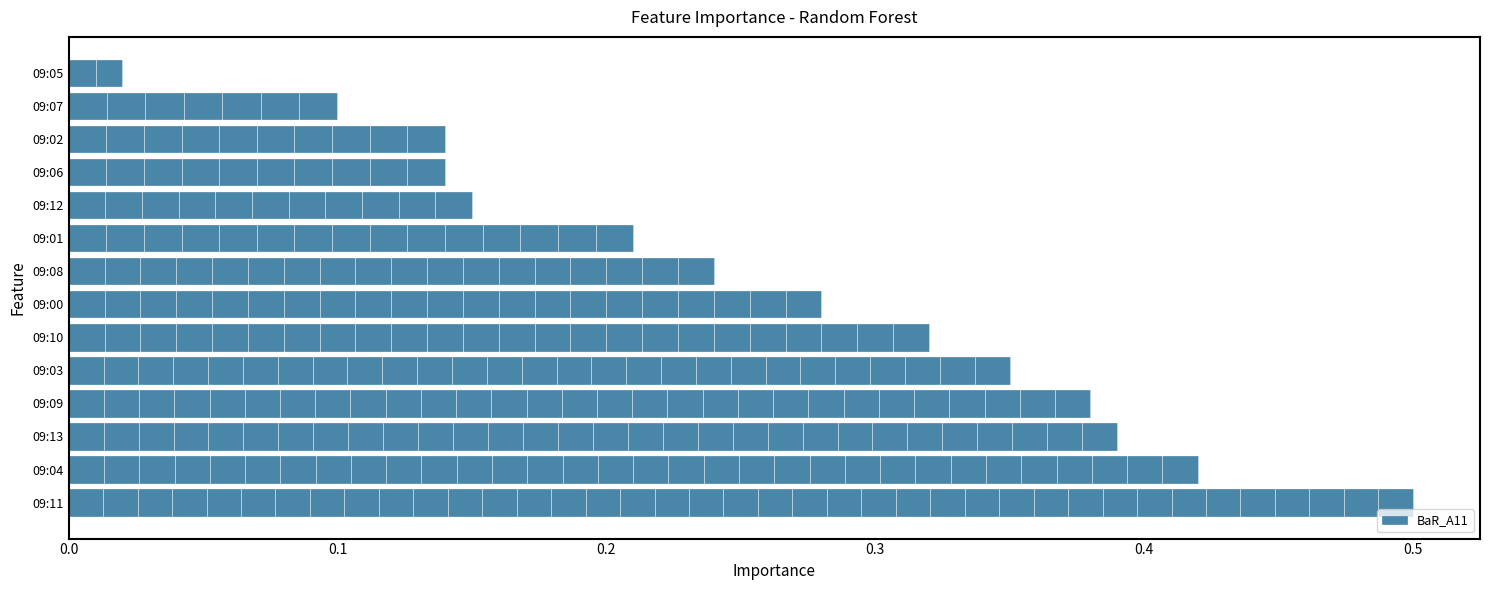

At which category does the chart reach its minimum across all series?

09:05